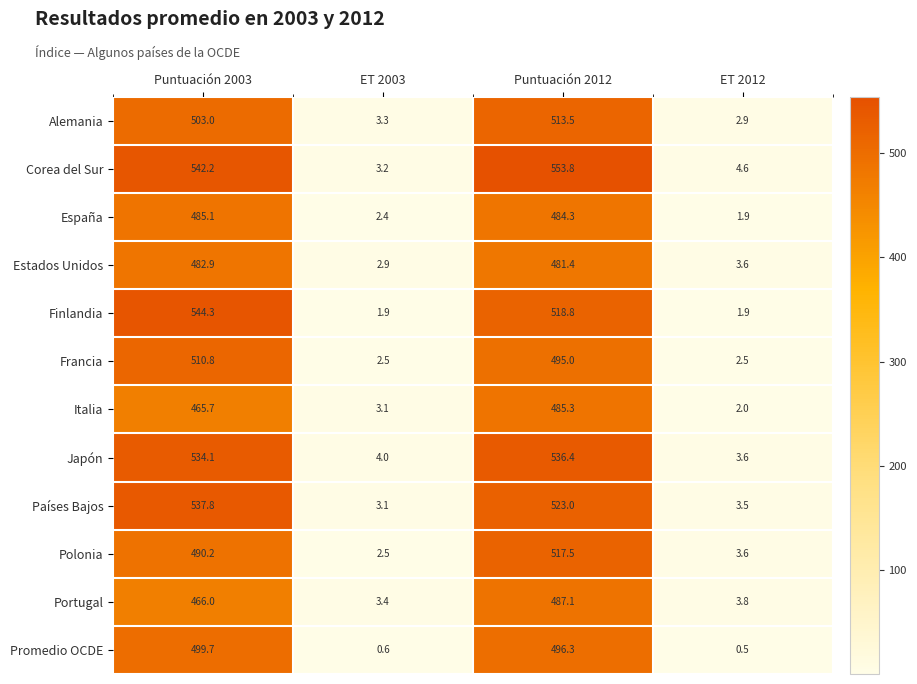

What is the average value of the Promedio OCDE series?

249.3